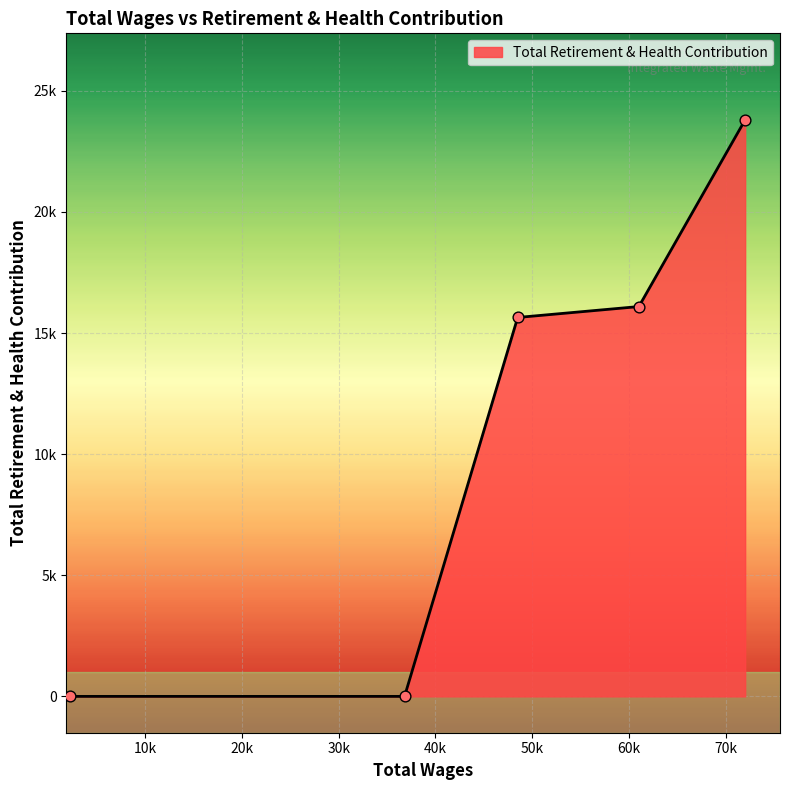

Does the chart have visible grid lines?

Yes